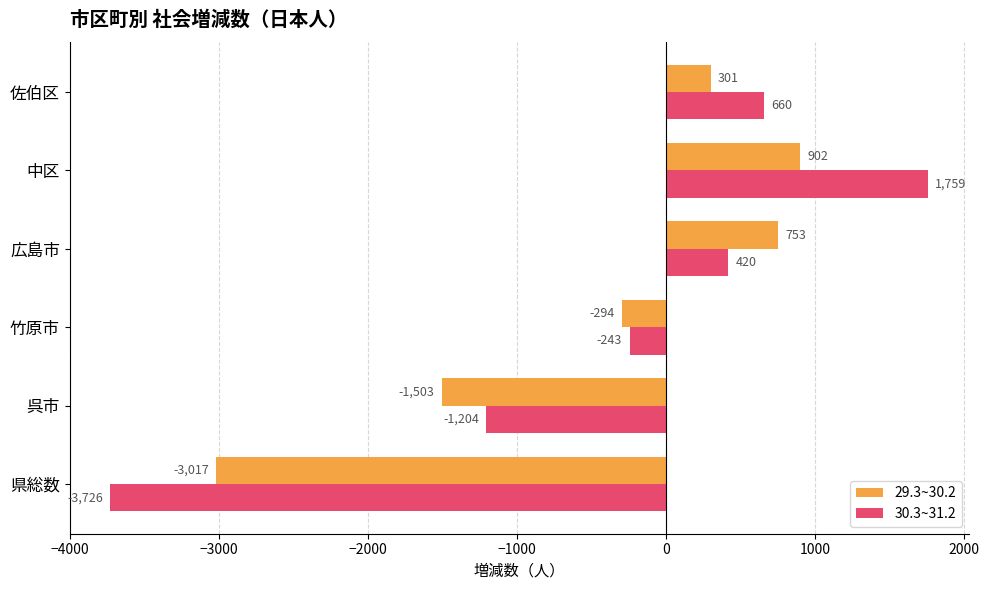

At which category is the sum across all series the highest?

中区